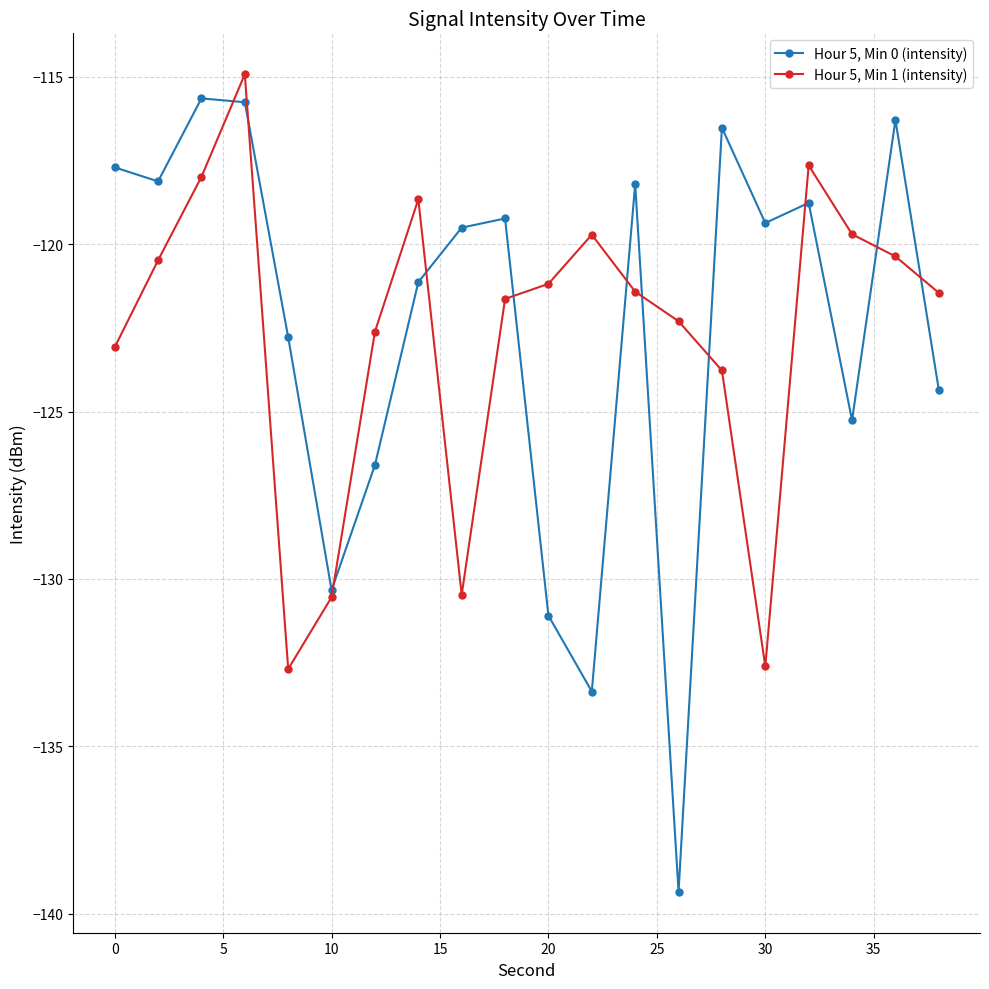

What is the value of the Hour 5, Min 1 (intensity) point at the 5th from the left?

-132.7